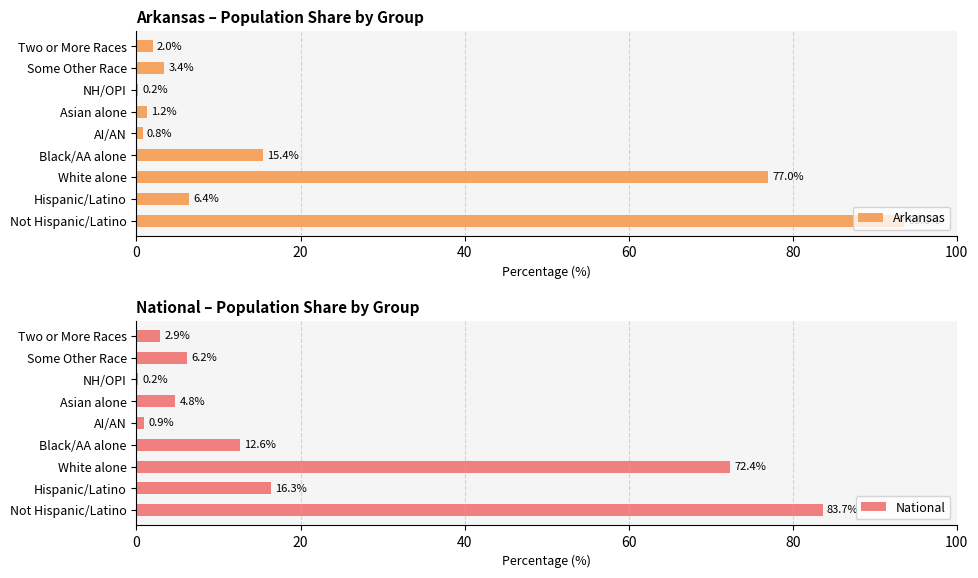

Does the chart contain any negative values?

No